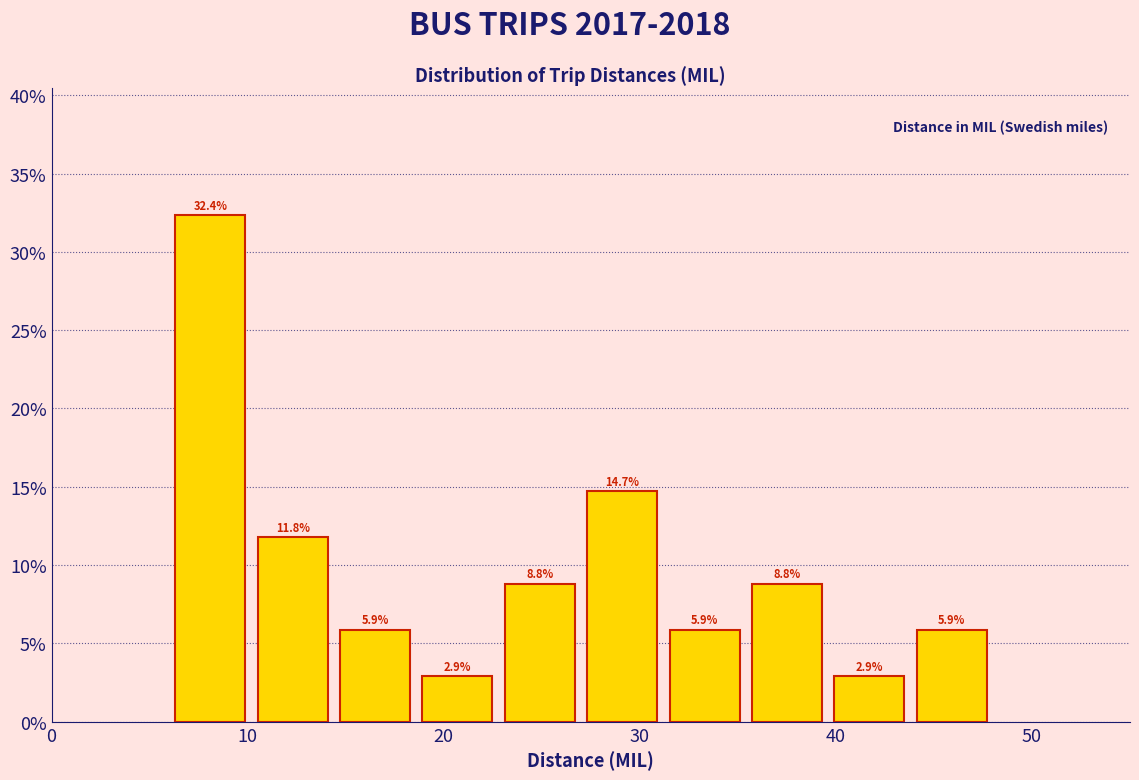

How tall is the bar that spans 43.8 to 48.0 on the x-axis? The bar edges are not printed on the chart, so give them approximately, as read against the axis.

5.9